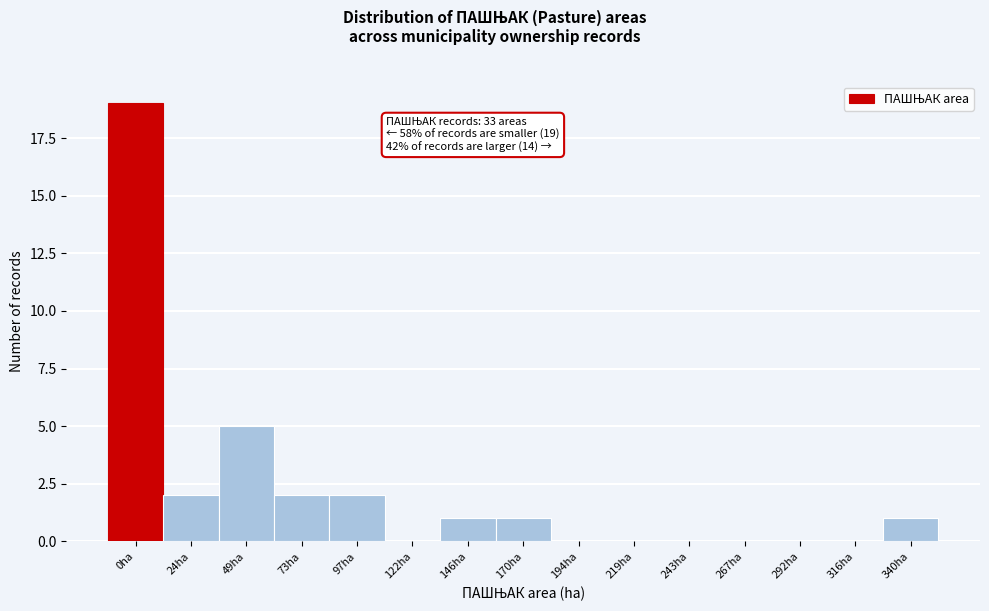

Reading left to right, extract all data points from this chart.

0ha=19	24ha=2	49ha=5	73ha=2	97ha=2	122ha=0	146ha=1	170ha=1	194ha=0	219ha=0	243ha=0	267ha=0	292ha=0	316ha=0	340ha=1